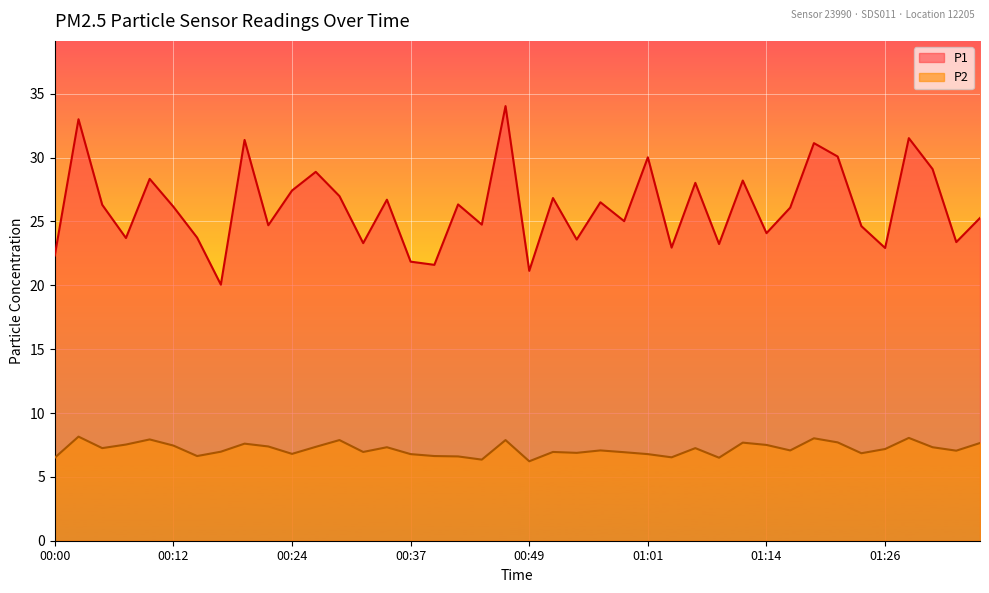

True or false: P1 and P2 cross at least once.

False